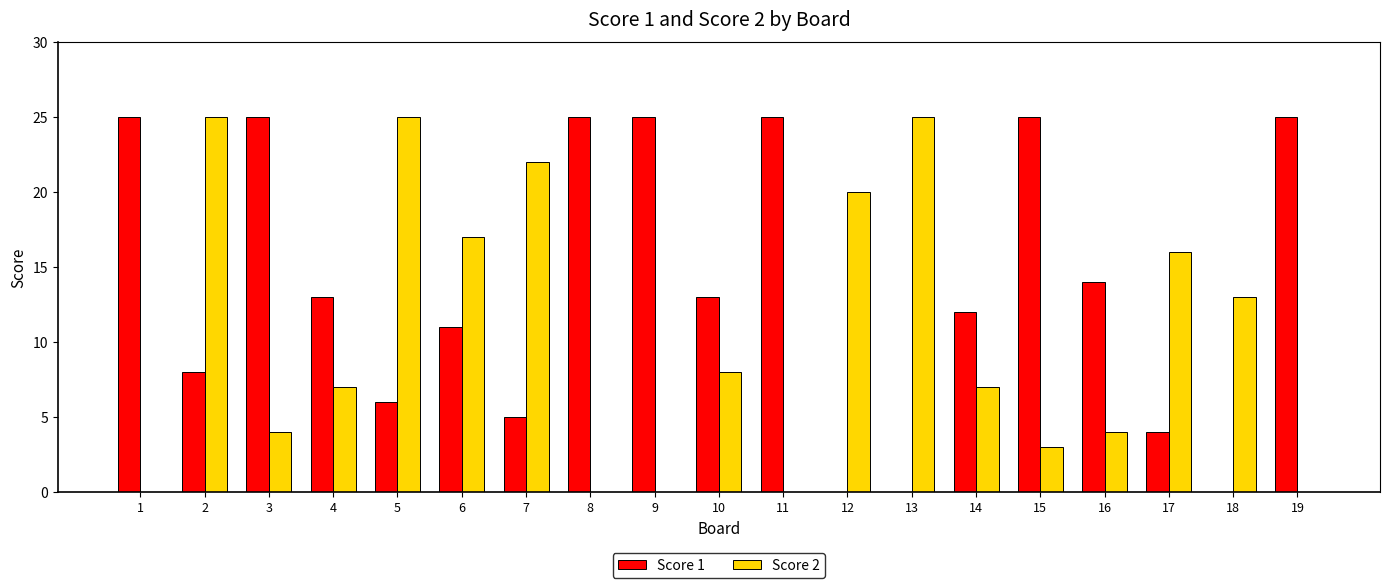

What is the sum of all Score 1 values?

261